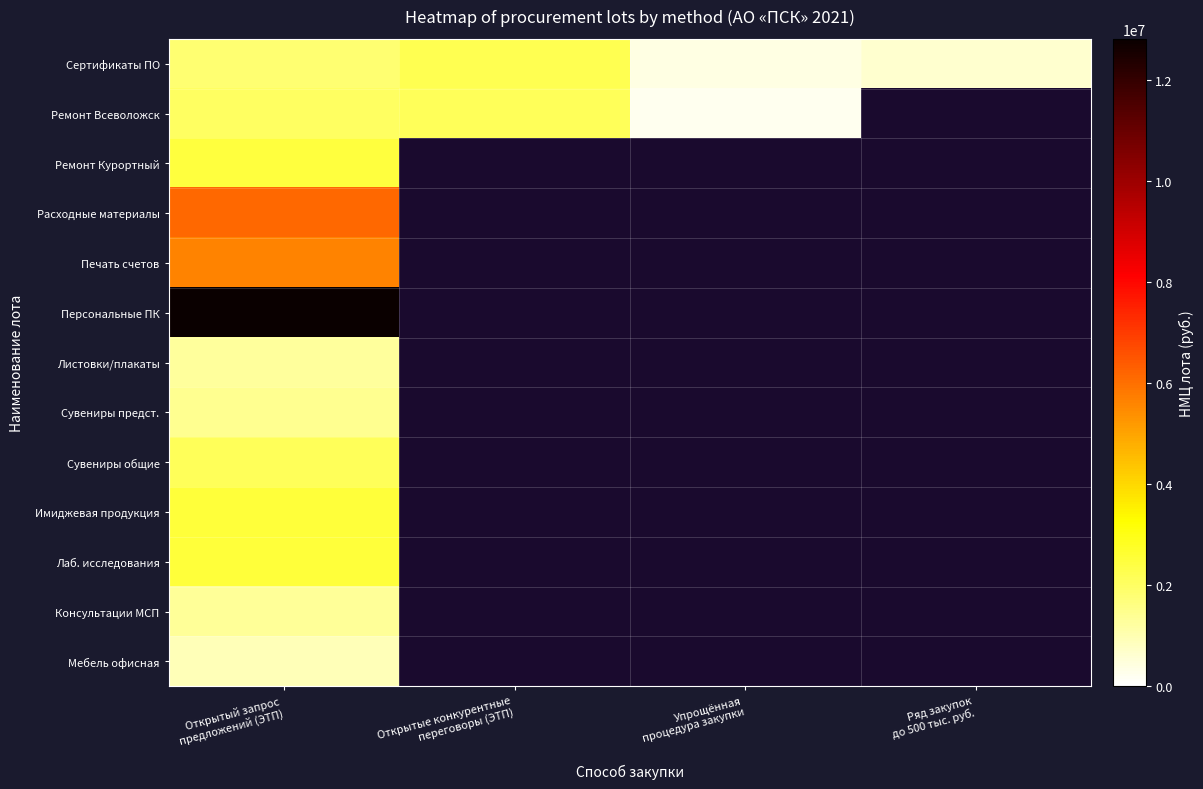

What is the minimum value shown in the chart?

241566.7